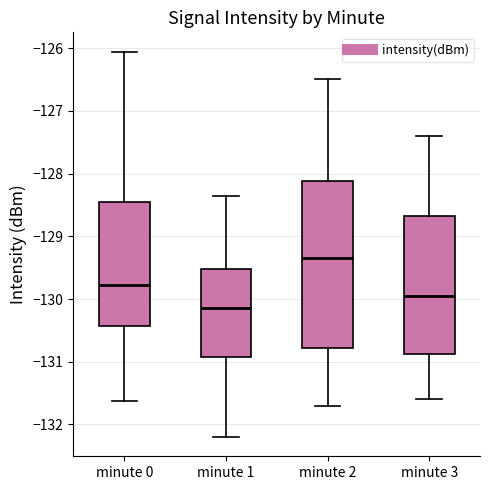

Reading left to right, transcribe this box plot: for each box, give where its median line is, the range the box spans, and where its two whiskers end, as read against the y-axis. The values are not printed on the chart, so give them approximately, as read against the axis.

minute 0: median -129.8, box -130.4 to -128.4, whiskers -131.6 to -126.1
minute 1: median -130.1, box -130.9 to -129.5, whiskers -132.2 to -128.4
minute 2: median -129.3, box -130.8 to -128.1, whiskers -131.7 to -126.5
minute 3: median -129.9, box -130.9 to -128.7, whiskers -131.6 to -127.4